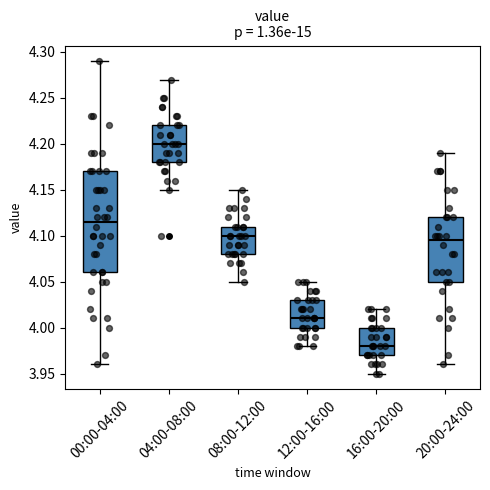

Reading left to right, transcribe this box plot: for each box, give where its median line is, the range the box spans, and where its two whiskers end, as read against the y-axis. The values are not printed on the chart, so give them approximately, as read against the axis.

00:00-04:00: median 4.115, box 4.060 to 4.170, whiskers 3.960 to 4.290
04:00-08:00: median 4.200, box 4.180 to 4.220, whiskers 4.150 to 4.270
08:00-12:00: median 4.100, box 4.080 to 4.110, whiskers 4.050 to 4.150
12:00-16:00: median 4.010, box 4.000 to 4.030, whiskers 3.980 to 4.050
16:00-20:00: median 3.980, box 3.970 to 4.000, whiskers 3.950 to 4.020
20:00-24:00: median 4.095, box 4.050 to 4.120, whiskers 3.960 to 4.190